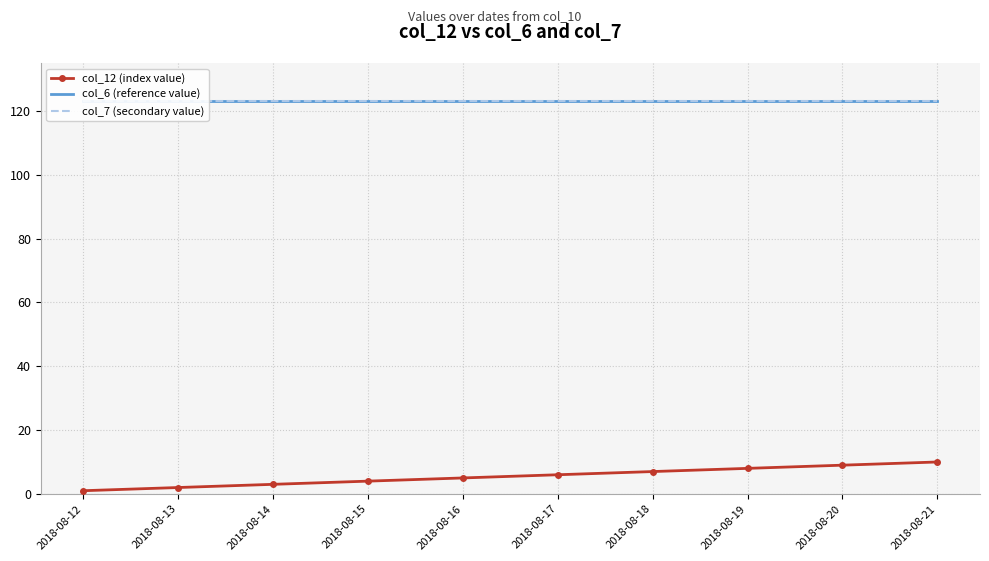

The col_12 (index value) series shows 1 at 2018-08-12. True or false?

True